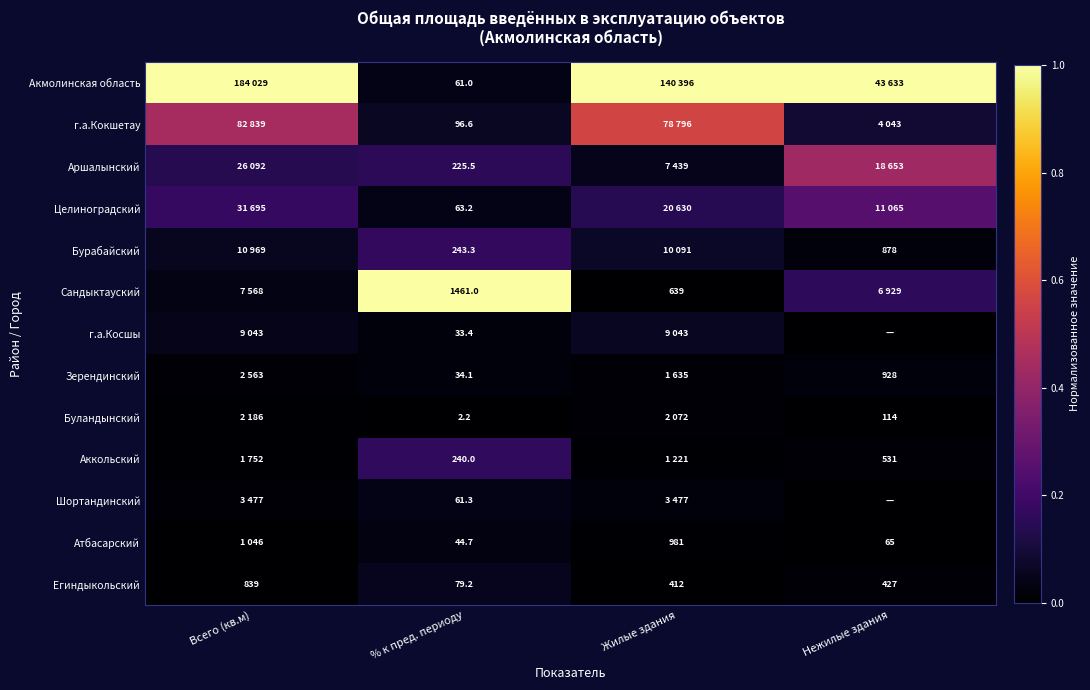

Where is Егиндыкольский nearest to the value 459?

Нежилые здания